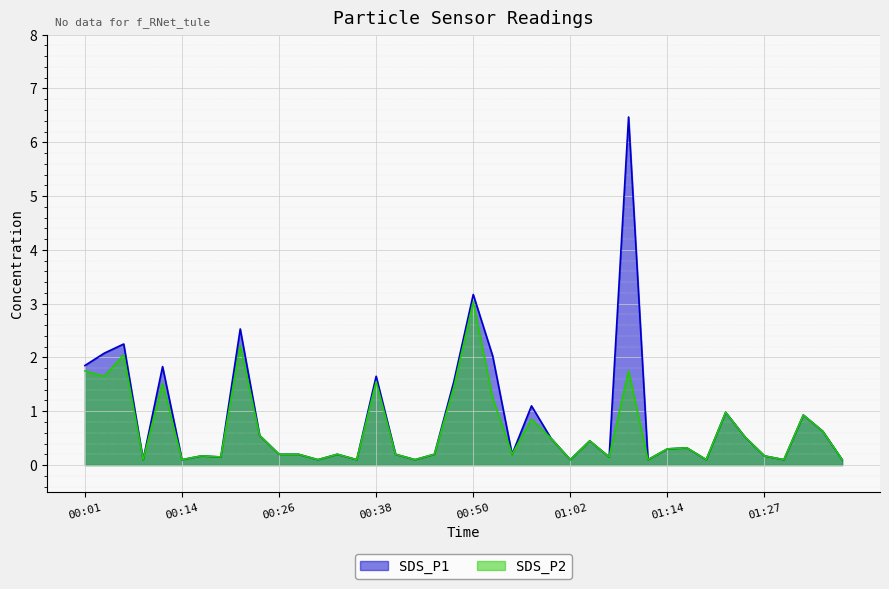

Which series has the largest total across all categories?

SDS_P1